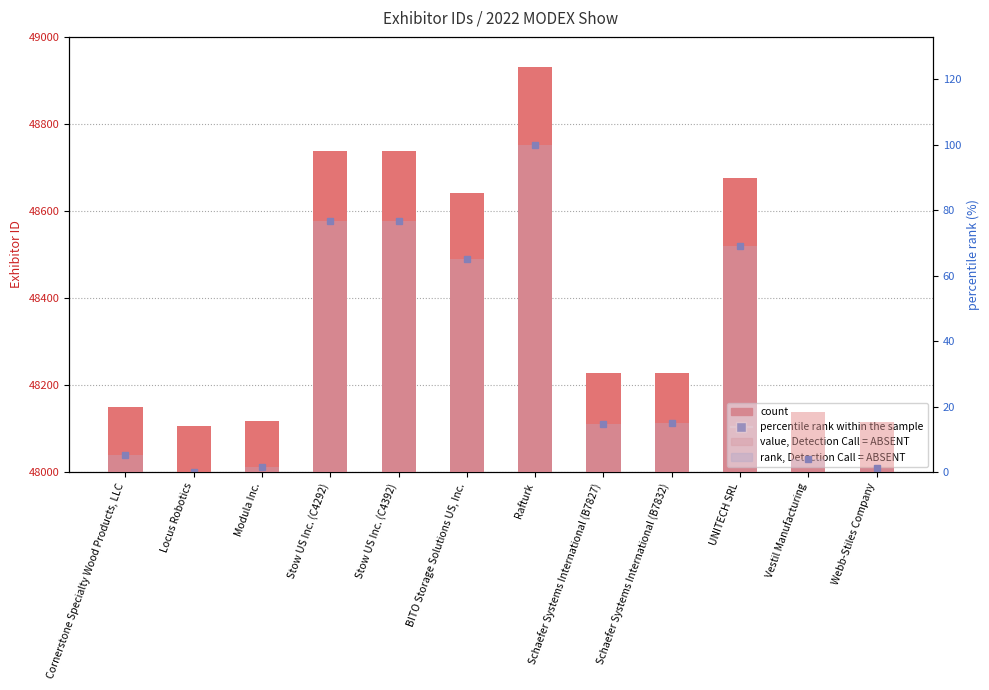

Which label corresponds to the largest value in the chart?

Rafturk